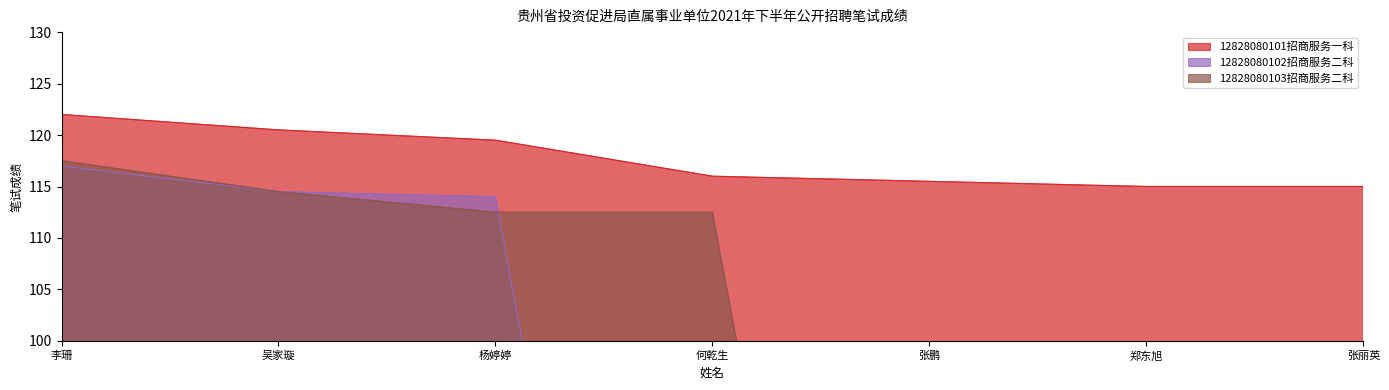

List the labels in order of 12828080103招商服务二科 value, smallest first.

张鹏, 郑东旭, 张丽英, 杨婷婷, 何乾生, 吴家璇, 李珊